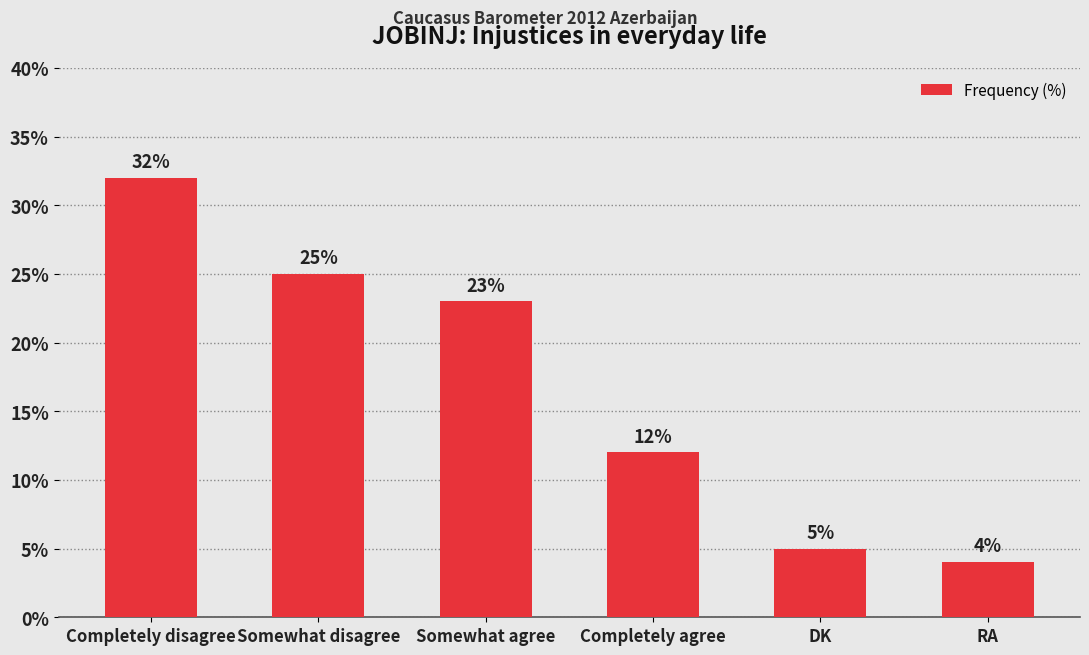

What is the label of the 6th bar from the right?

Completely disagree